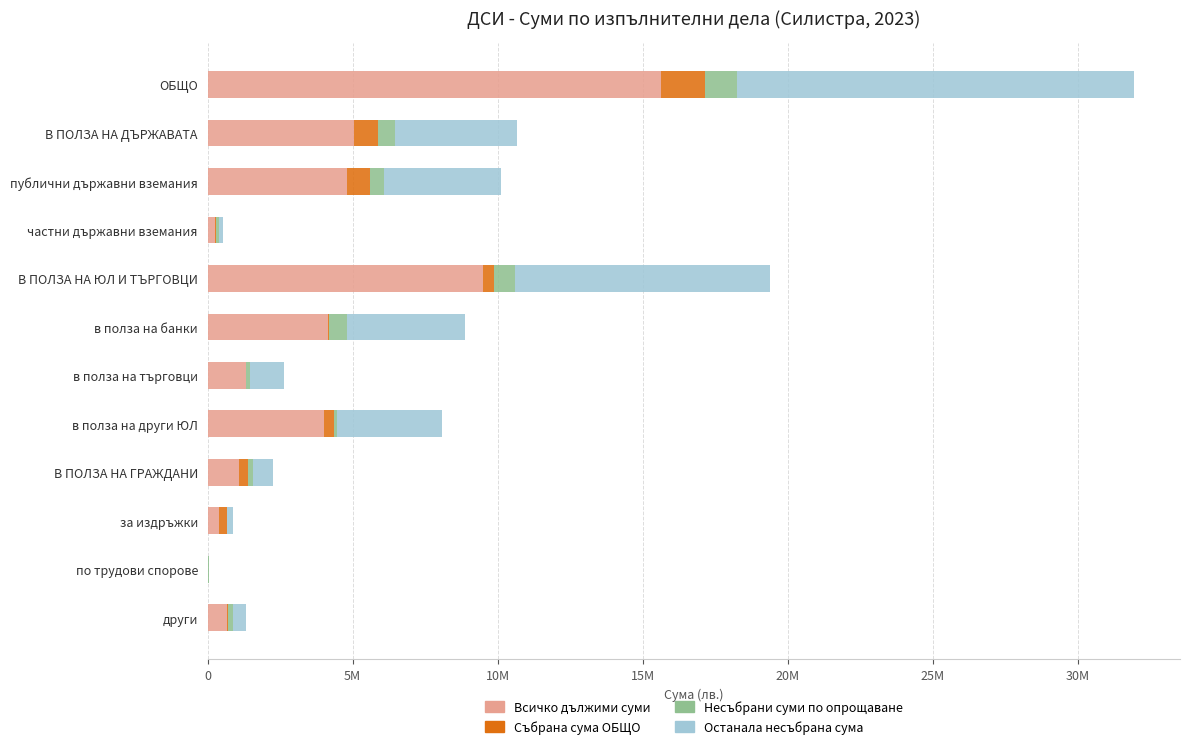

Count the number of data series in this chart.

4